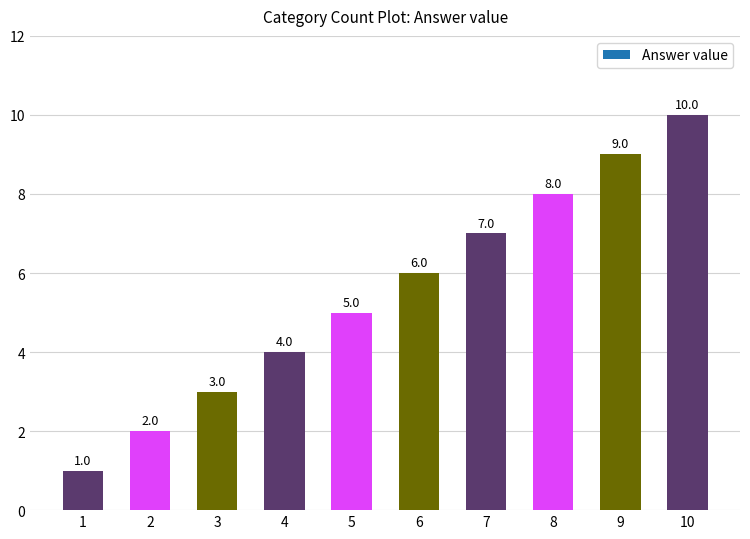

What is the difference between the second highest and minimum values?

8